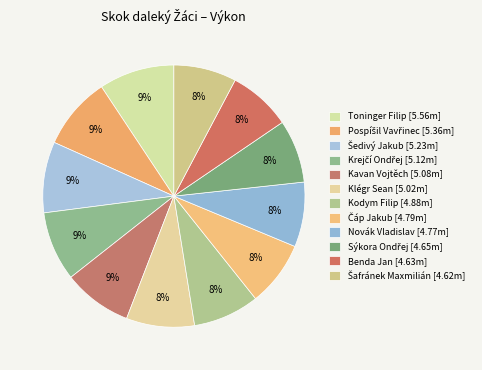

Rank the categories by value from lowest to highest.

Šafránek Maxmilián, Benda Jan, Sýkora Ondřej, Novák Vladislav, Čáp Jakub, Kodym Filip, Klégr Sean, Kavan Vojtěch, Krejčí Ondřej, Šedivý Jakub, Pospíšil Vavřinec, Toninger Filip